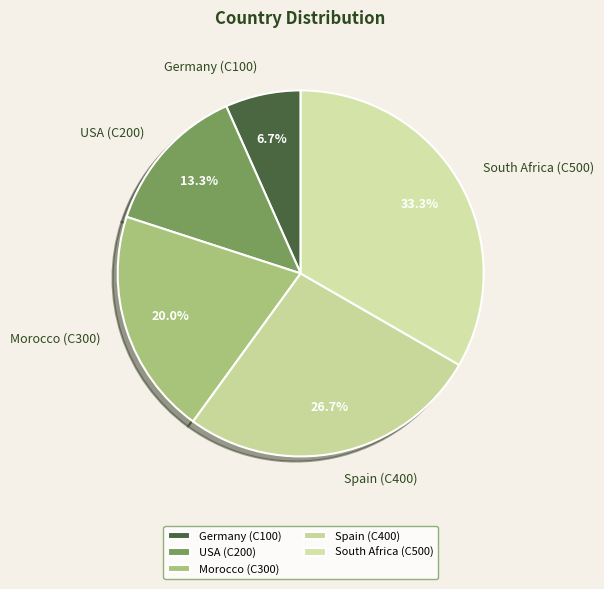

To the nearest percent, what percentage of the pie is USA (C200)?

13%